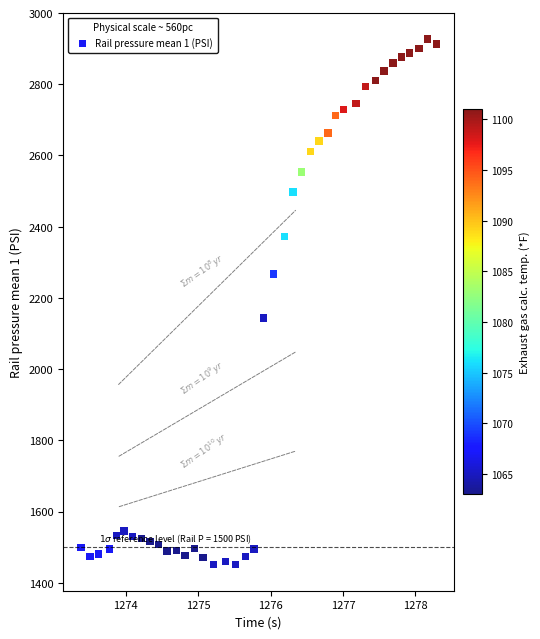

What Y value in the scatter plot is closest to 2189?

2143.4